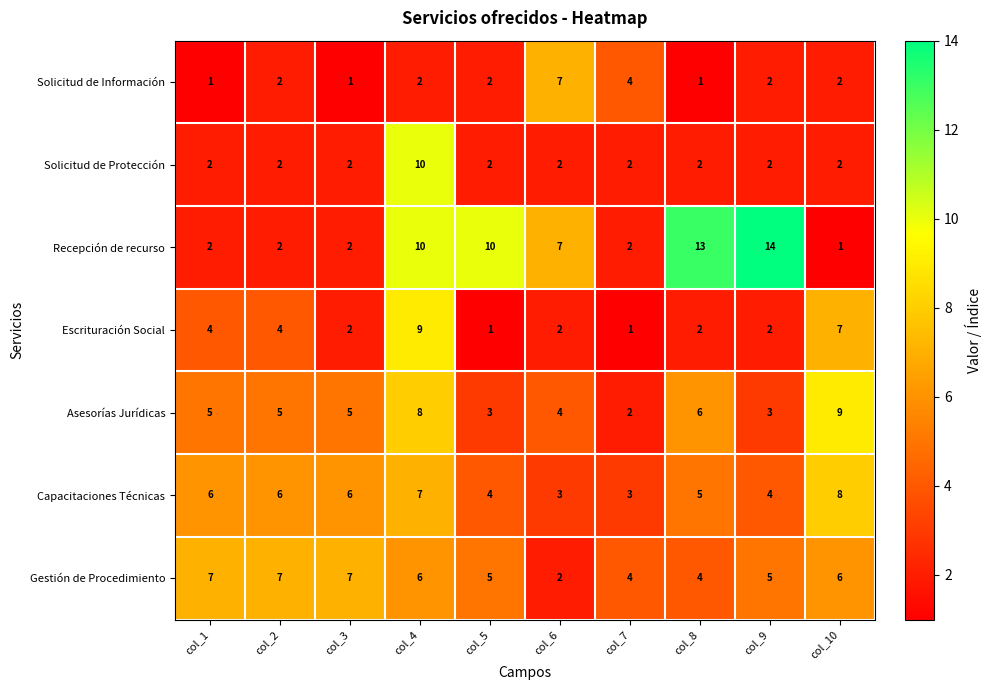

What value does the Asesorías Jurídicas series have at col_1?

5